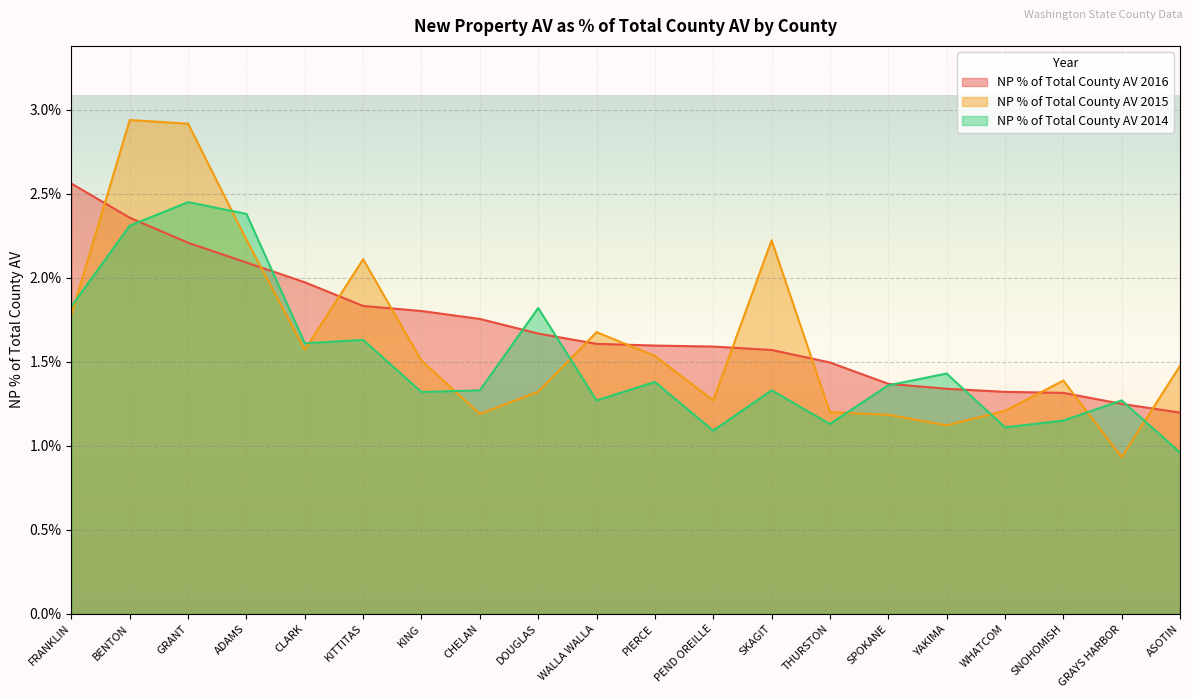

How many intersections are there between NP % of Total County AV 2015 and NP % of Total County AV 2014?

9